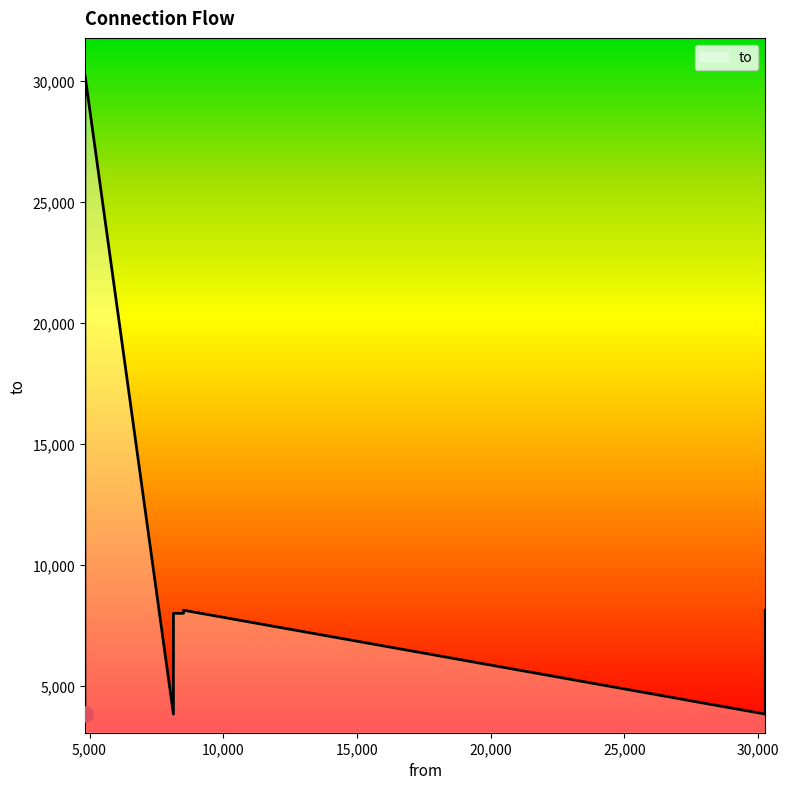

Between 4828 and 8138, which is larger?

4828